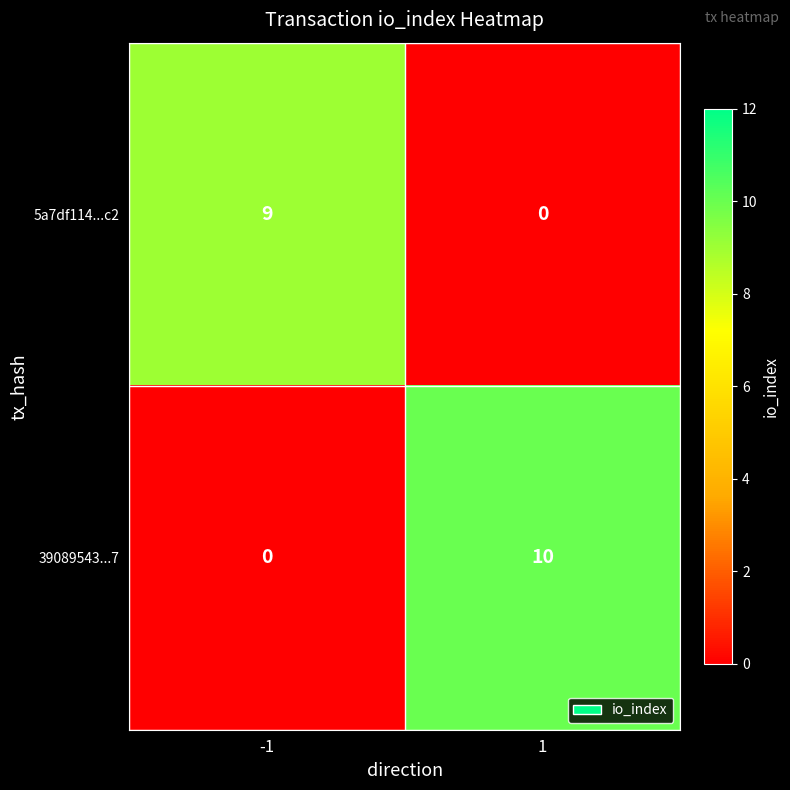

Rank the series at -1 from highest to lowest value.

5a7df114...c2, 39089543...7